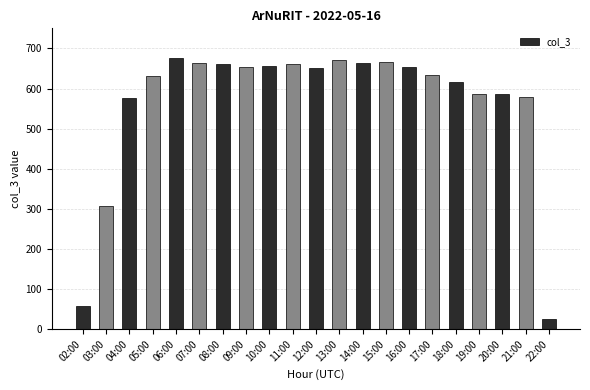

What is the change in value from 05:00 to 13:00?

+40